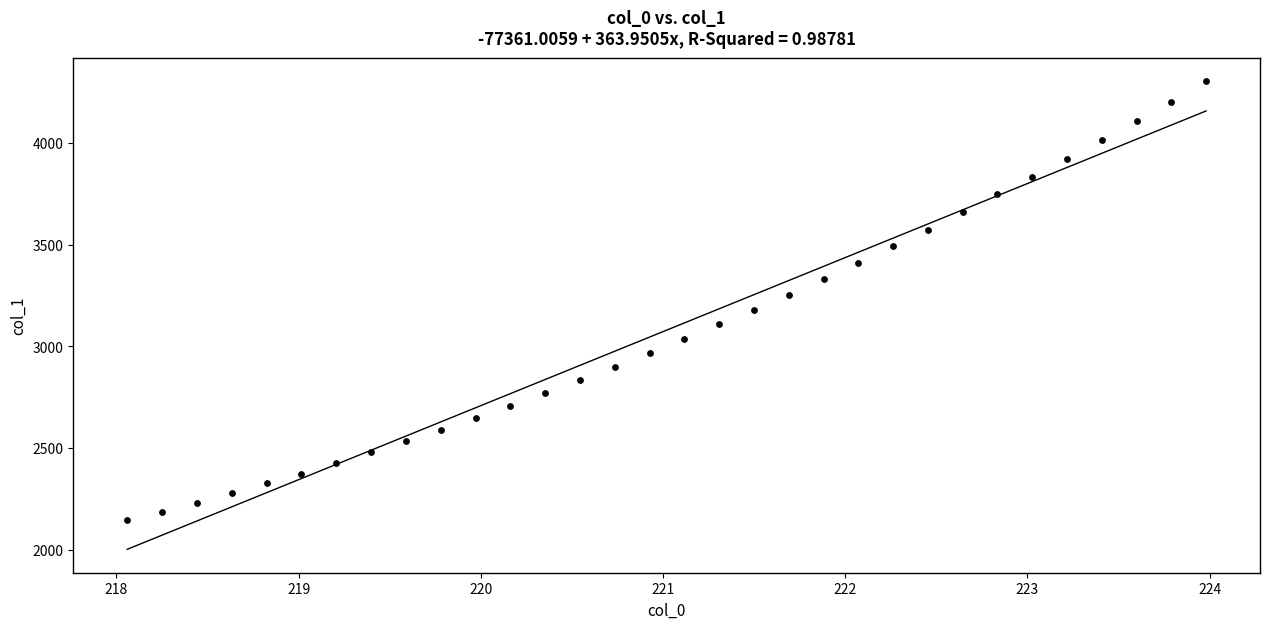

What is the range of X values (max minus min)?

5.9